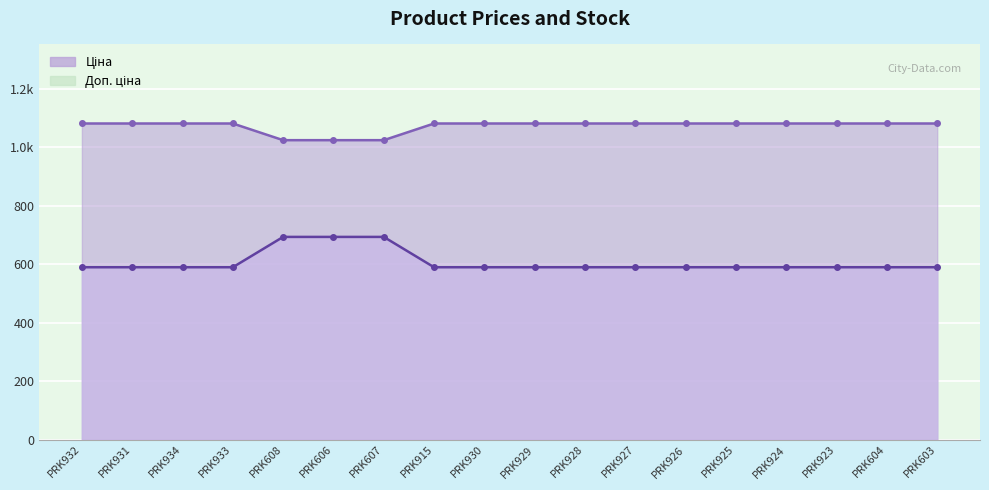

Reading right to left, list all the values displayed in this chart.

Ціна: 589.9	589.9	589.9	589.9	589.9	589.9	589.9	589.9	589.9	589.9	589.9	693.7	693.7	693.7	589.9	589.9	589.9	589.9
Доп. ціна: 1081.7	1081.7	1081.7	1081.7	1081.7	1081.7	1081.7	1081.7	1081.7	1081.7	1081.7	1024.6	1024.6	1024.6	1081.7	1081.7	1081.7	1081.7